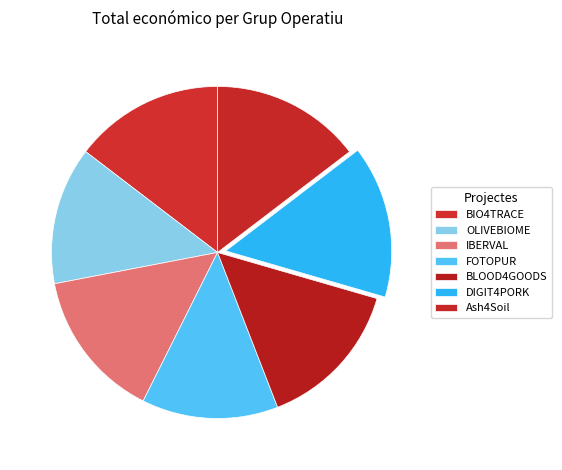

What is the largest slice in the pie chart?

DIGIT4PORK